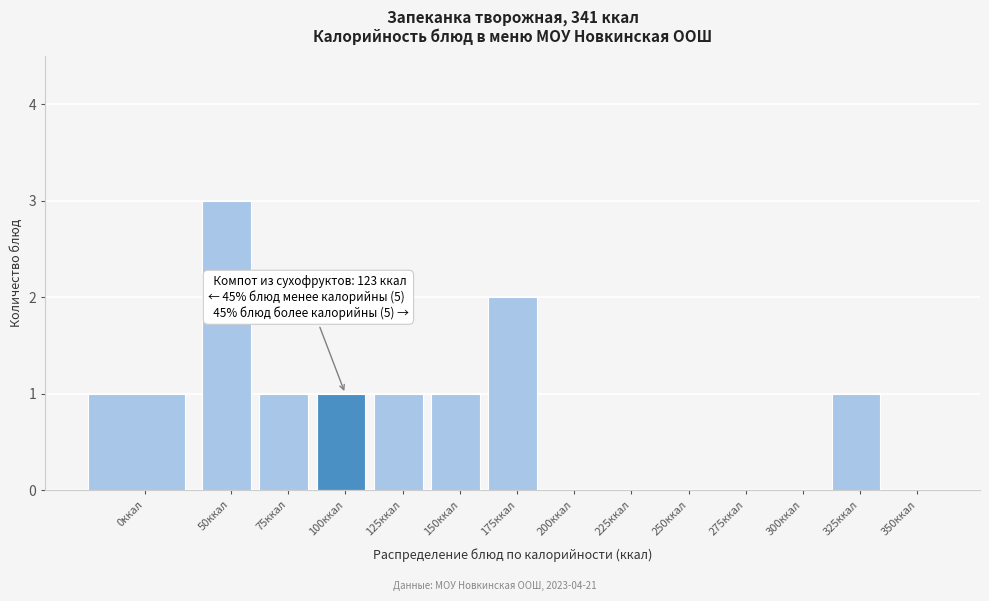

Reading left to right, what are all the values shown in this chart?

0ккал=1	50ккал=3	75ккал=1	100ккал=1	125ккал=1	150ккал=1	175ккал=2	200ккал=0	225ккал=0	250ккал=0	275ккал=0	300ккал=0	325ккал=1	350ккал=0